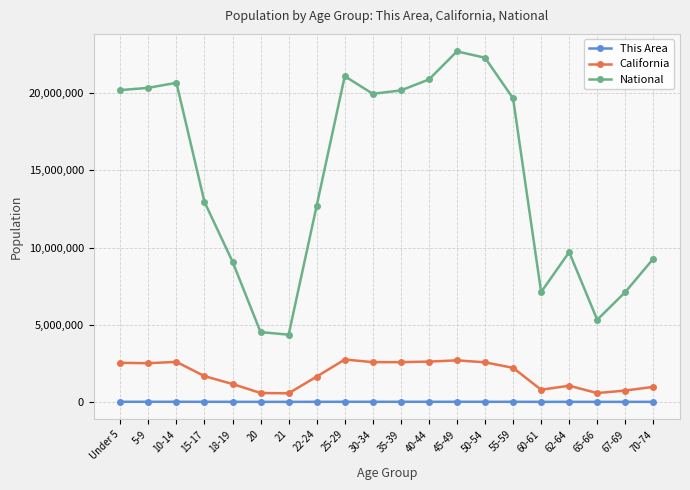

True or false: National and California intersect in this chart.

False